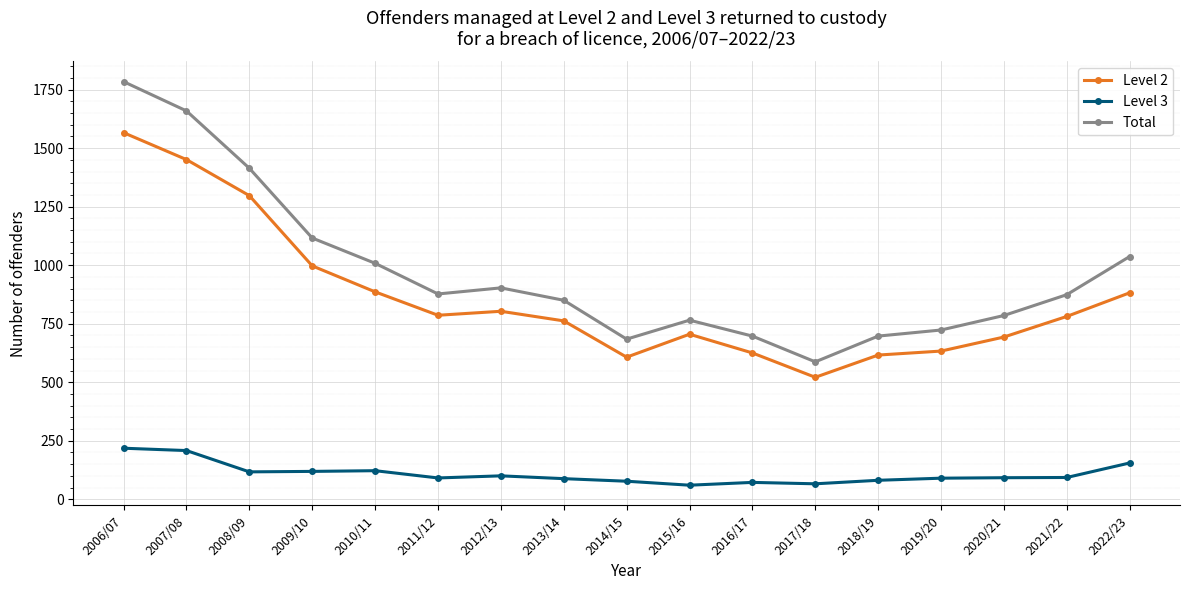

True or false: Total and Level 3 cross at least once.

False